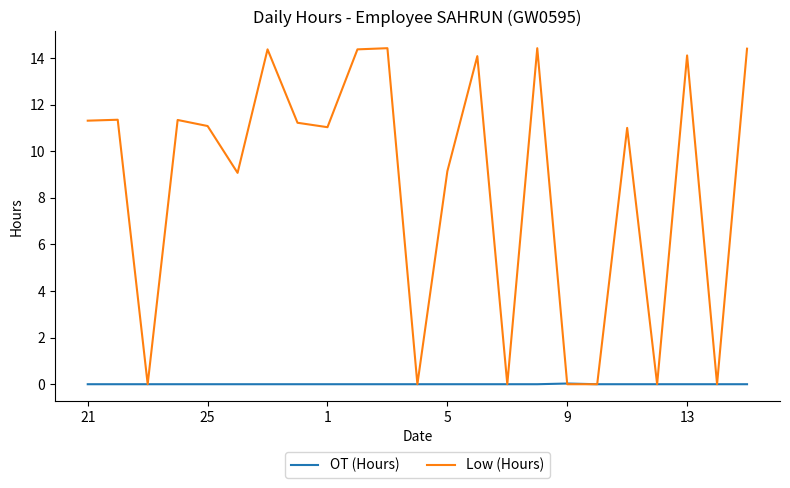

Which series has the largest total across all categories?

Low (Hours)